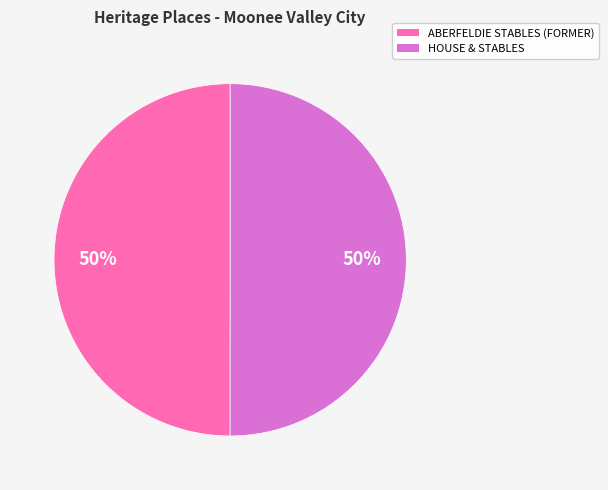

The ABERFELDIE STABLES (FORMER) slice represents 59% of the pie. True or false?

False